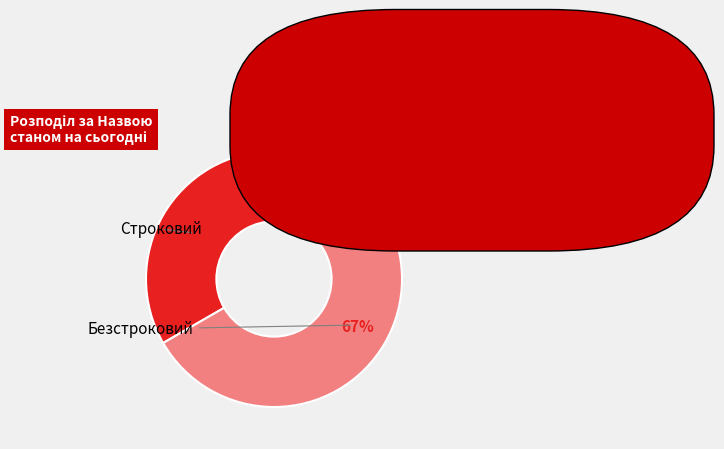

To the nearest percent, what is the average slice percentage?

50%